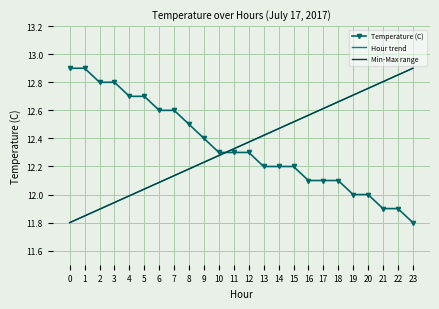

Is it true that Temperature (C) equals 20.3 at 2?

False